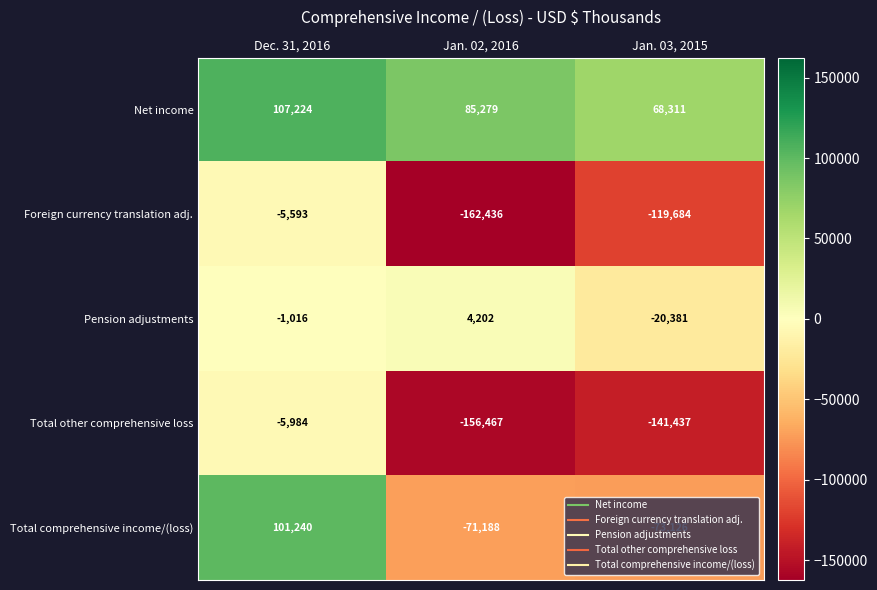

How many values in the Foreign currency translation adj. series are below -119684?

1